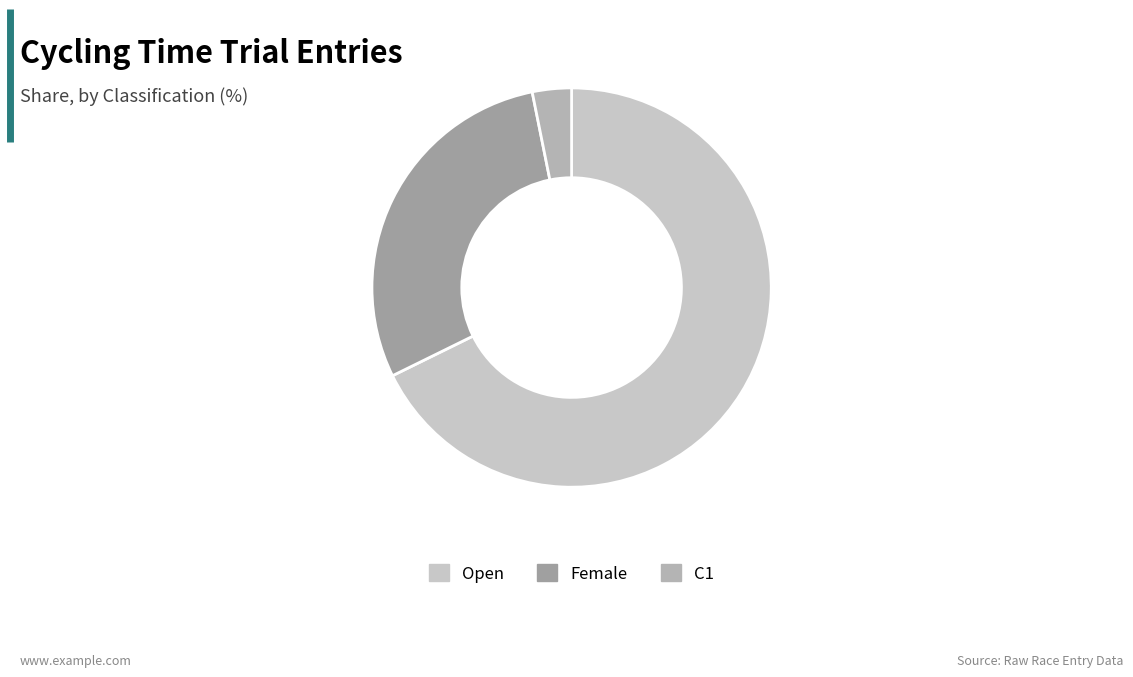

Which has a higher value, C1 or Female?

Female